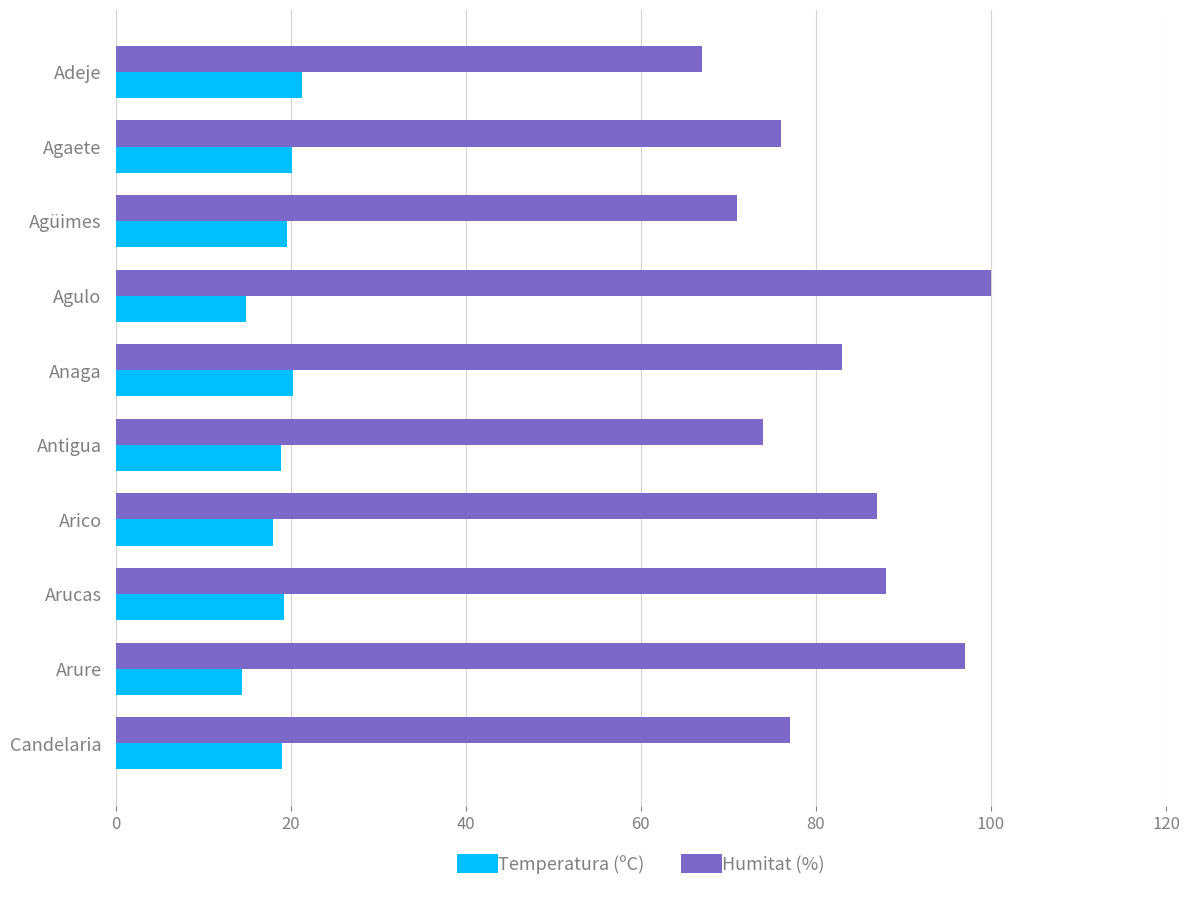

Which series has the largest total across all categories?

Humitat (%)